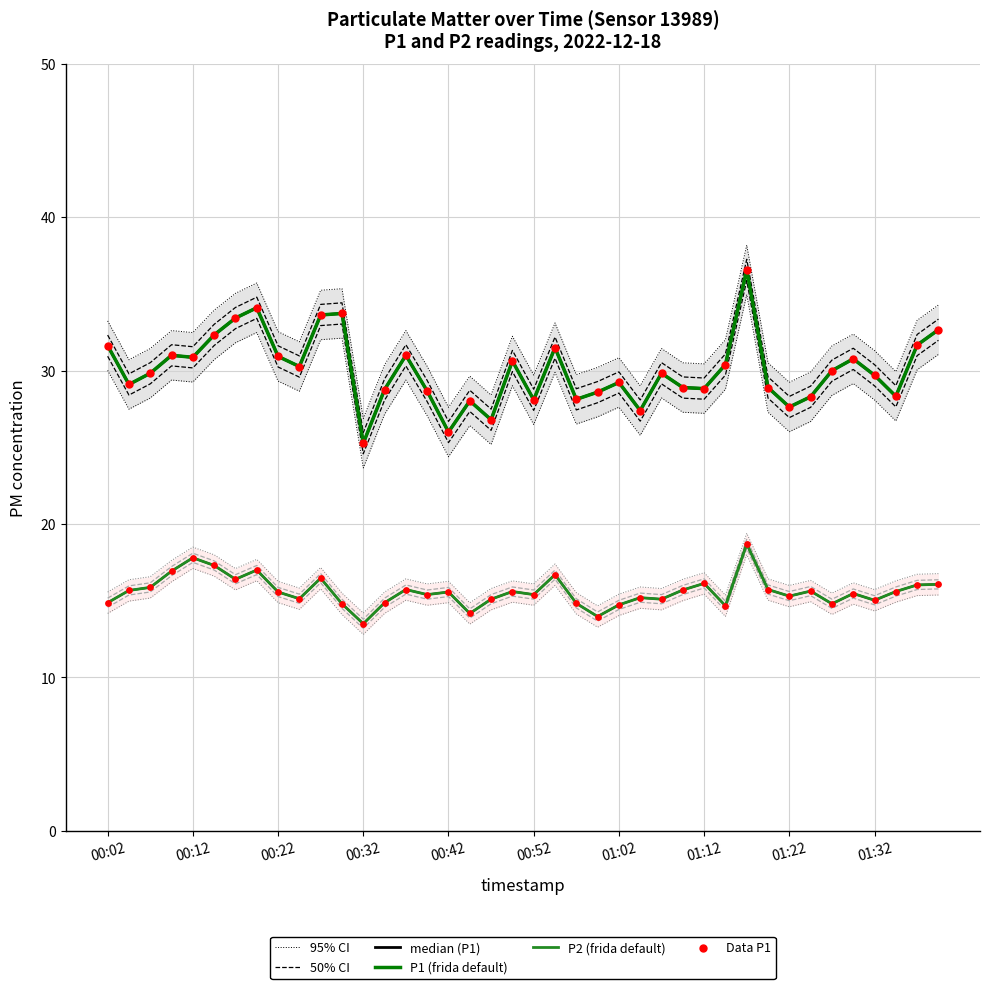

What are all the series names shown in the legend?

95% CI, 50% CI, median (P1), P1 (frida default), P2 (frida default), Data P1